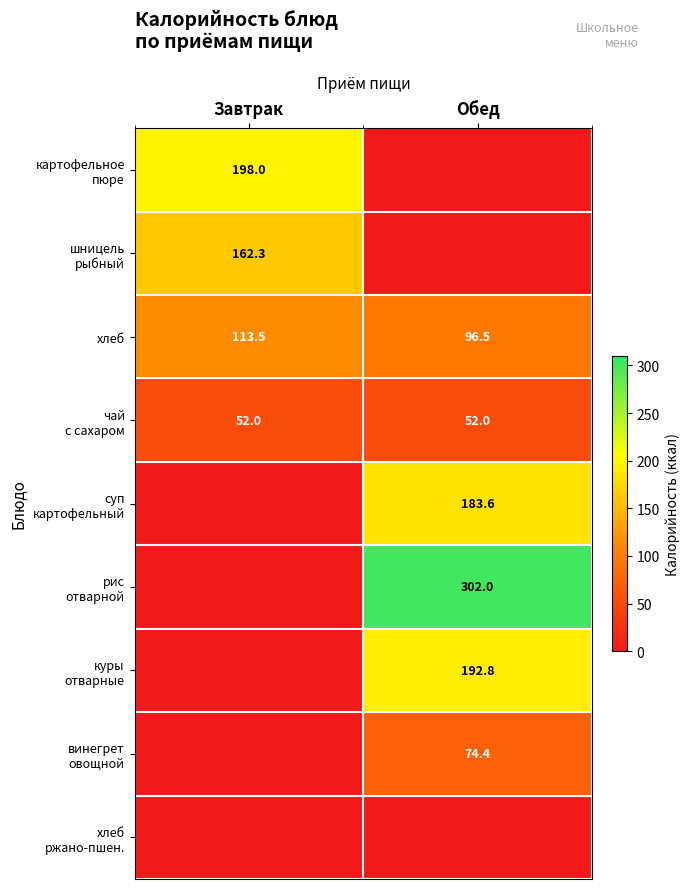

Which has a higher value, Обед or Завтрак?

Завтрак